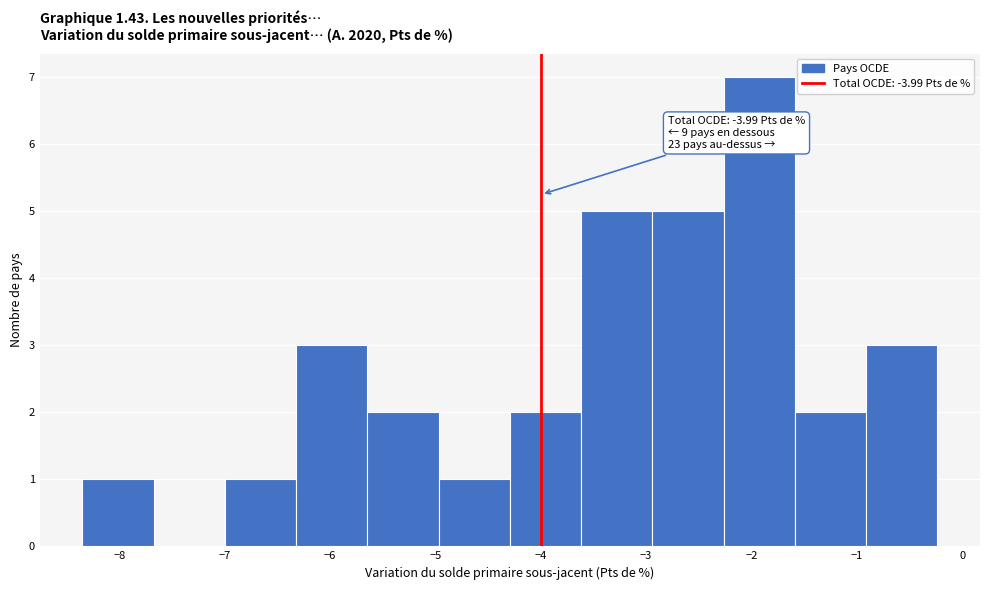

Which range on the x-axis has the tallest bar?

-2.3 to -1.6